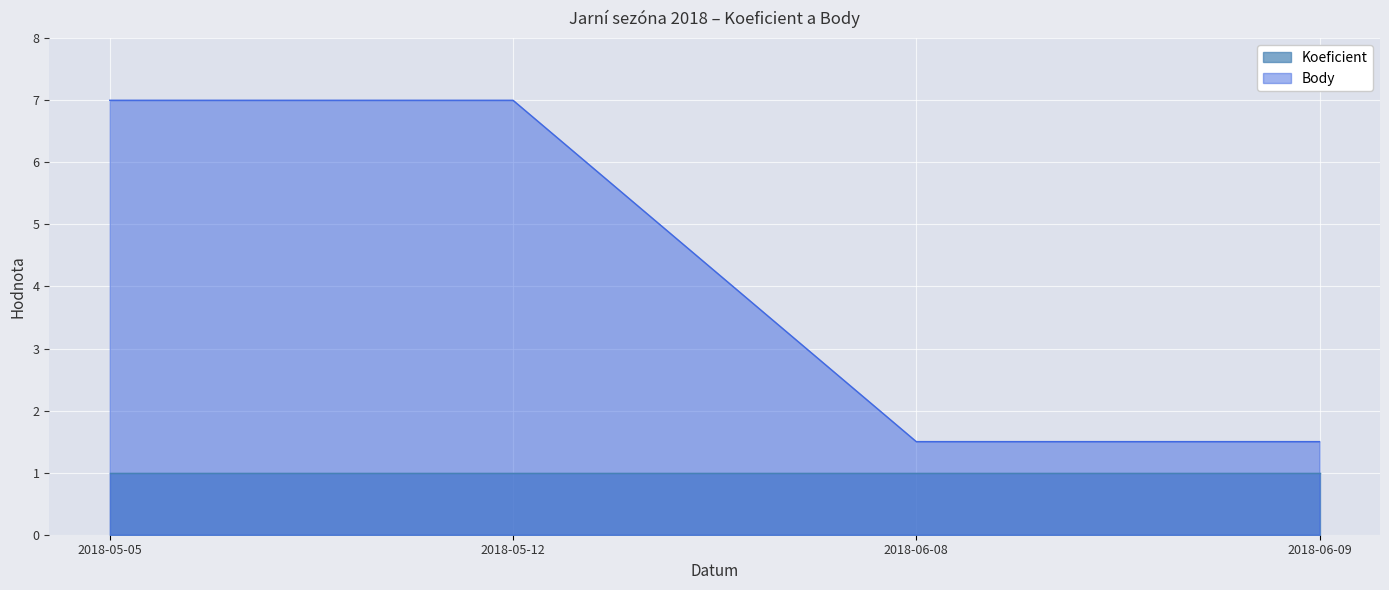

What is the value of the 4th point from the left?

1.5